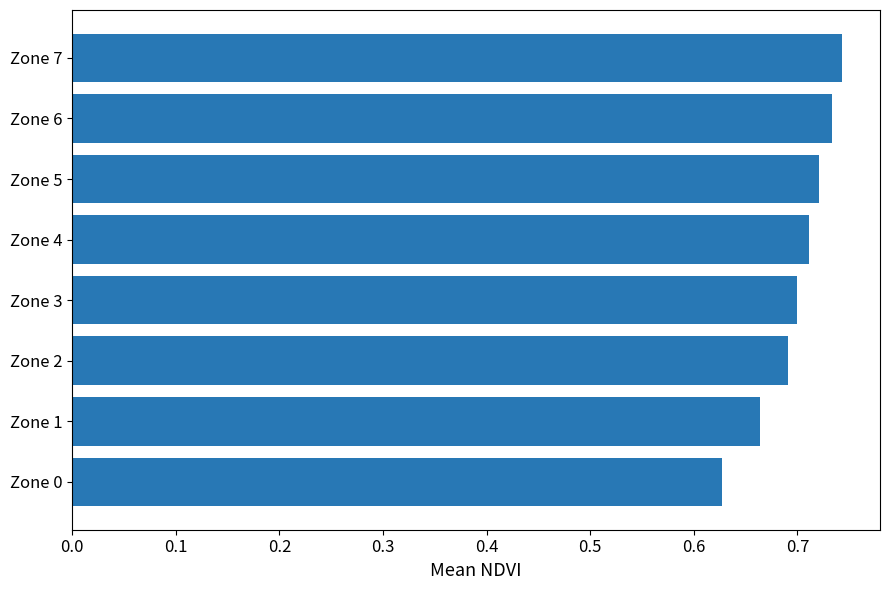

Which label corresponds to the largest value in the chart?

Zone 7